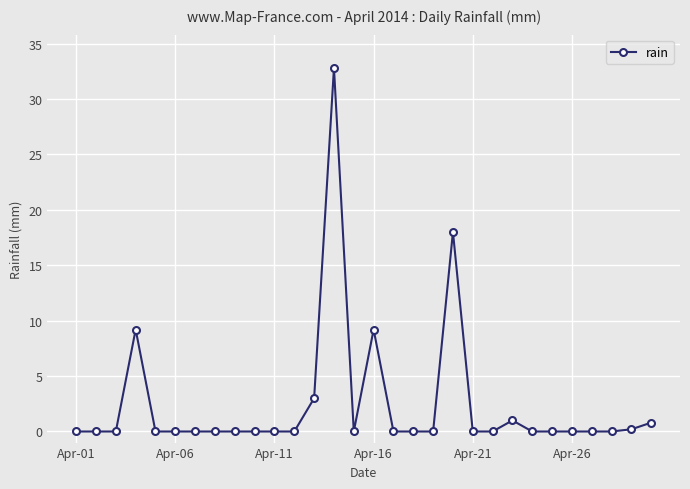

What is the maximum value shown in the chart?

32.8